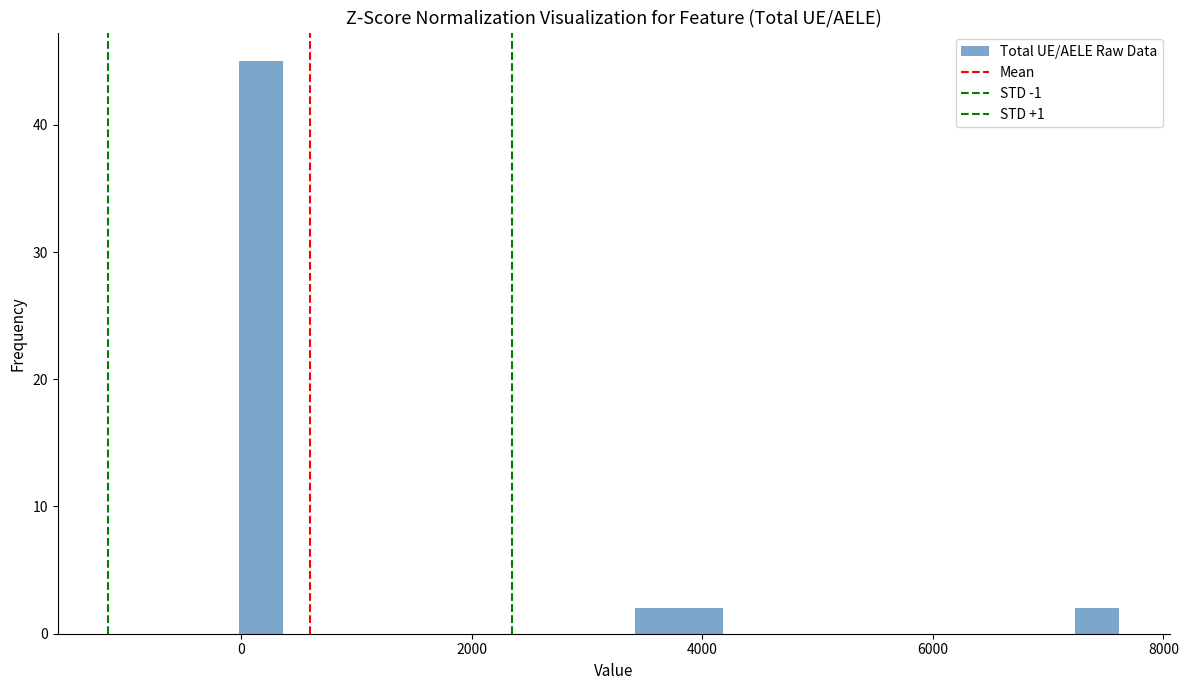

Read against the x-axis, roughly where is the centre of the tallest bar?

200